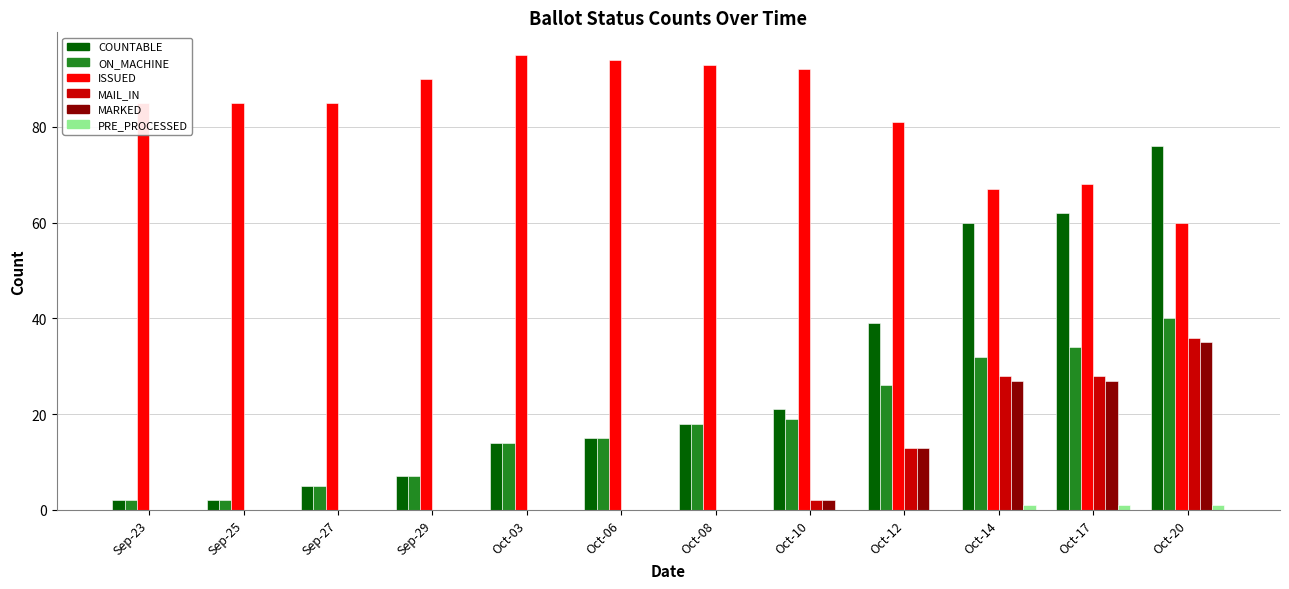

How many categories are shown in the chart?

12